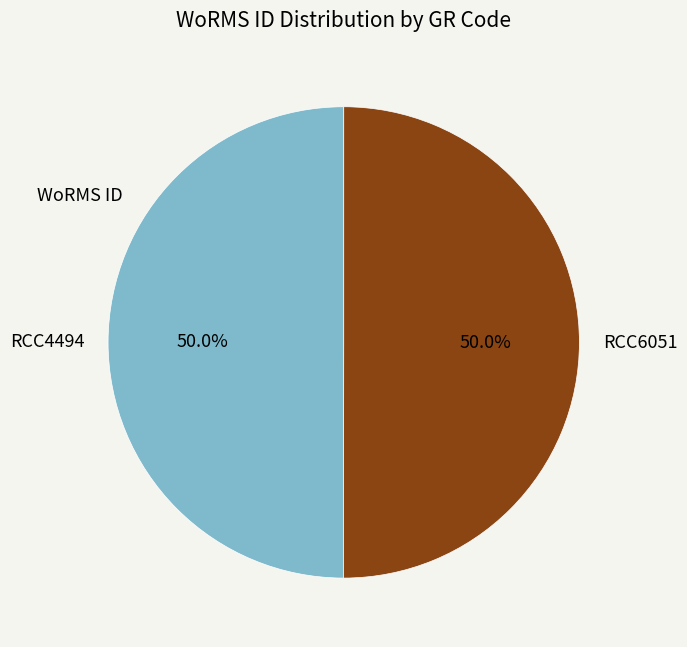

How many segments does this pie chart have?

2